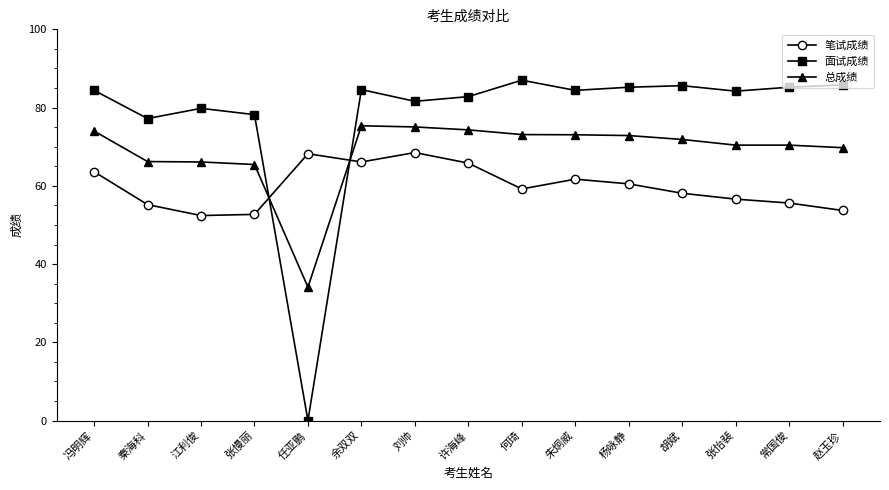

Is the value of 笔试成绩 at 秦海科 greater than the value of 面试成绩 at 江利俊?

No